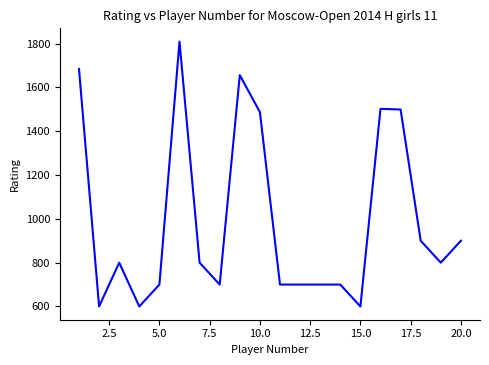

What is the difference between the maximum and minimum values?

1209